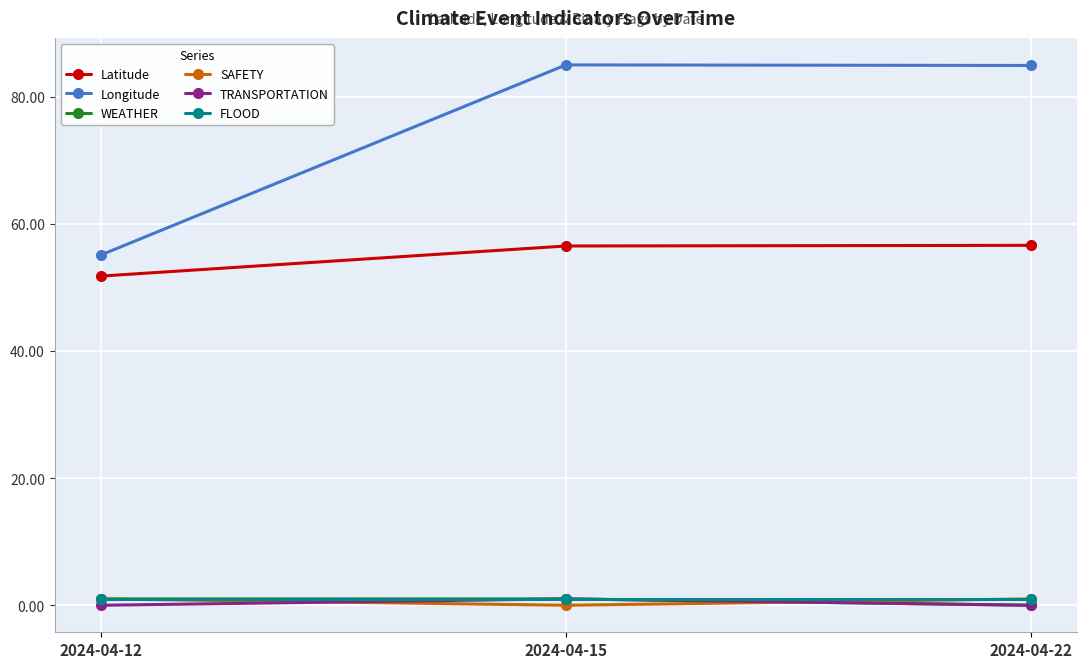

What is the average value of the Latitude series?

55.0